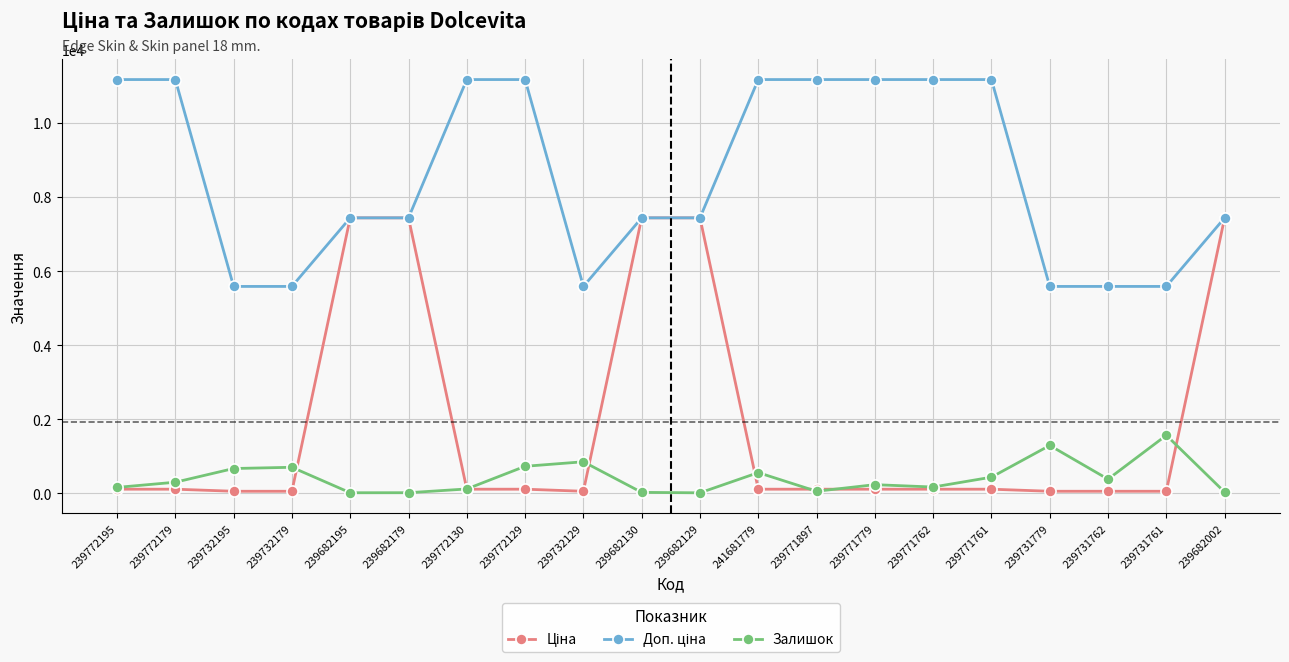

What is the maximum value shown in the chart?

11169.0